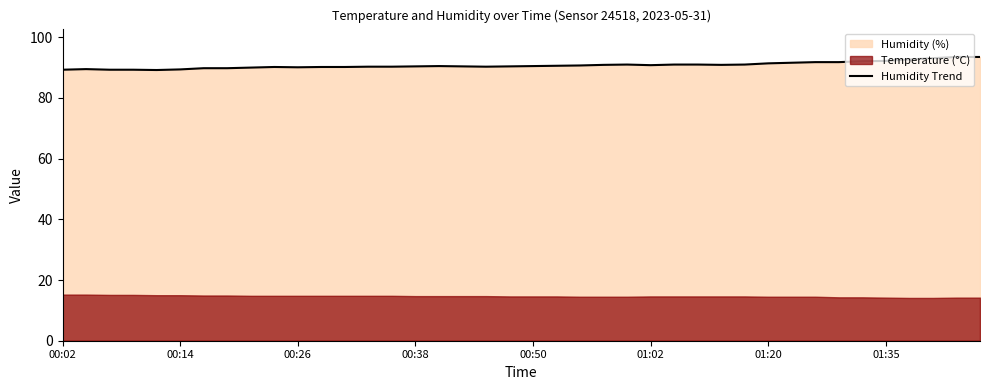

Is it true that Humidity Trend equals 90.4 at 00:38?

True